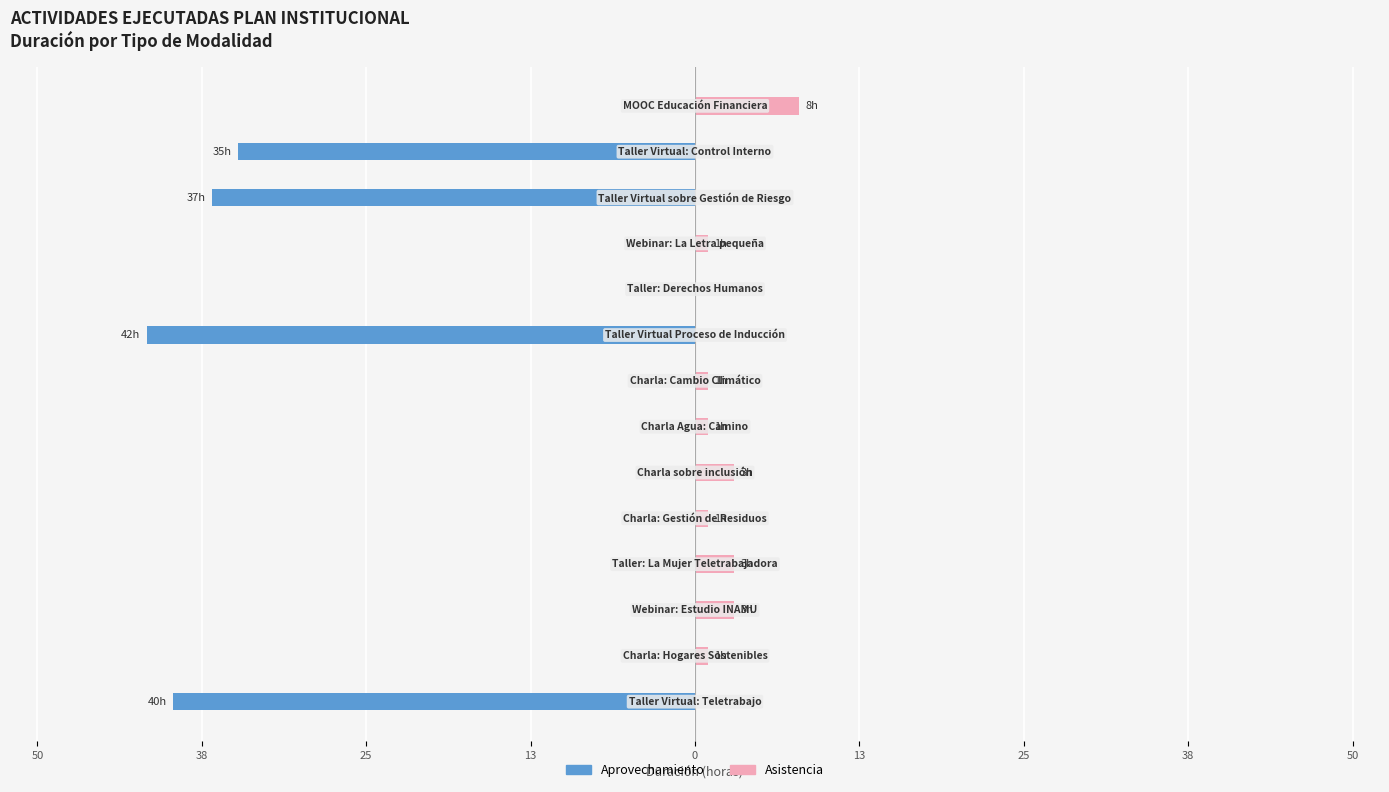

What is the value of the Aprovechamiento bar at the 13th from the left?

-35